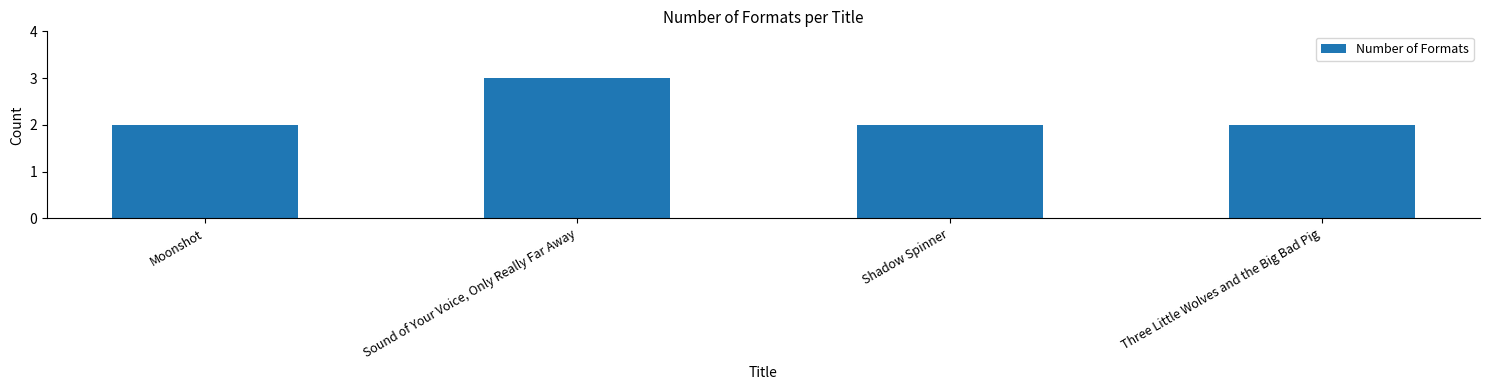

What is the sum of all values?

9